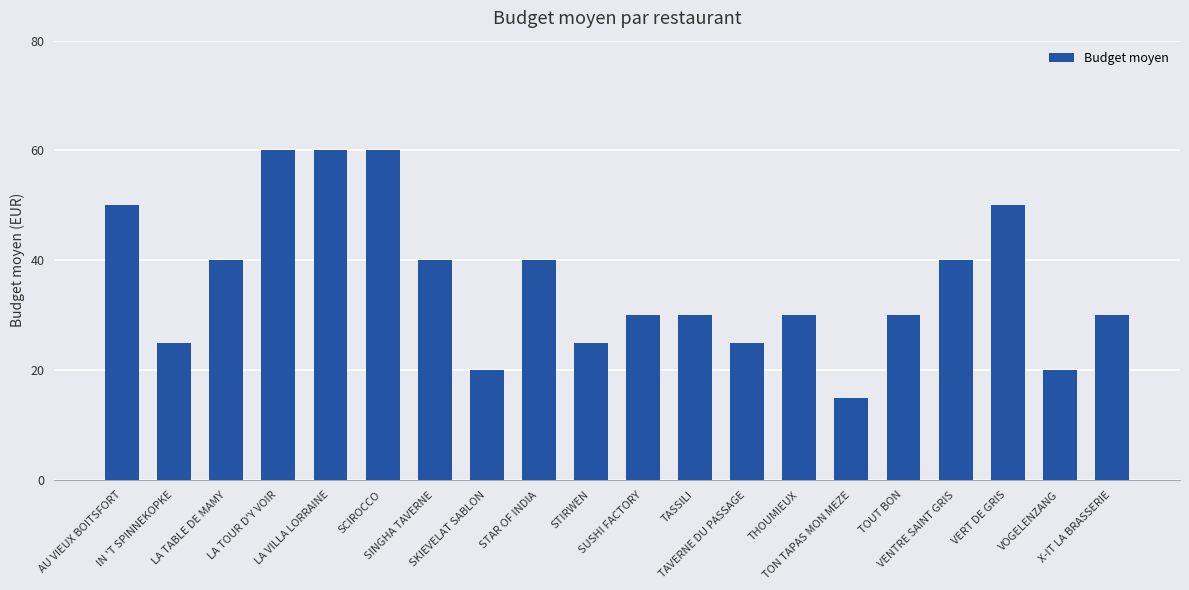

What is the approximate value at X-IT LA BRASSERIE, to the nearest 5?

30